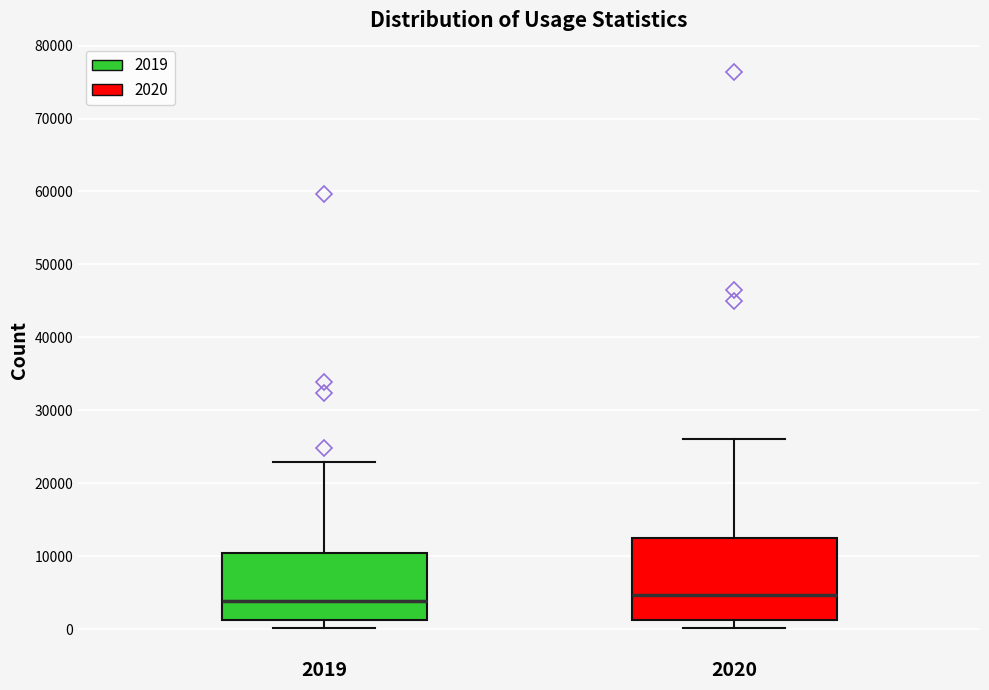

Where does the lower whisker of the box at x = 2019 end on the y-axis? The values are not printed on the chart, so give them approximately, as read against the axis.

0